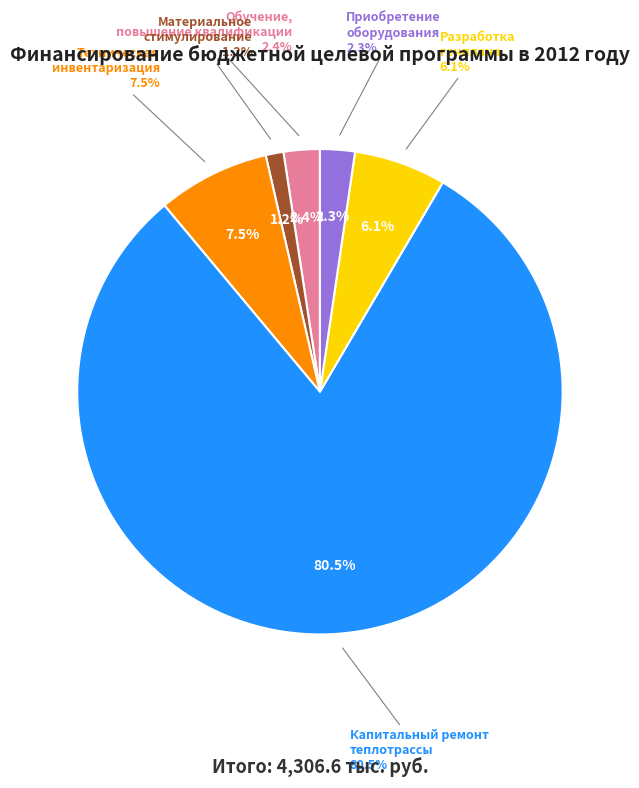

To the nearest percent, what is the average slice percentage?

17%